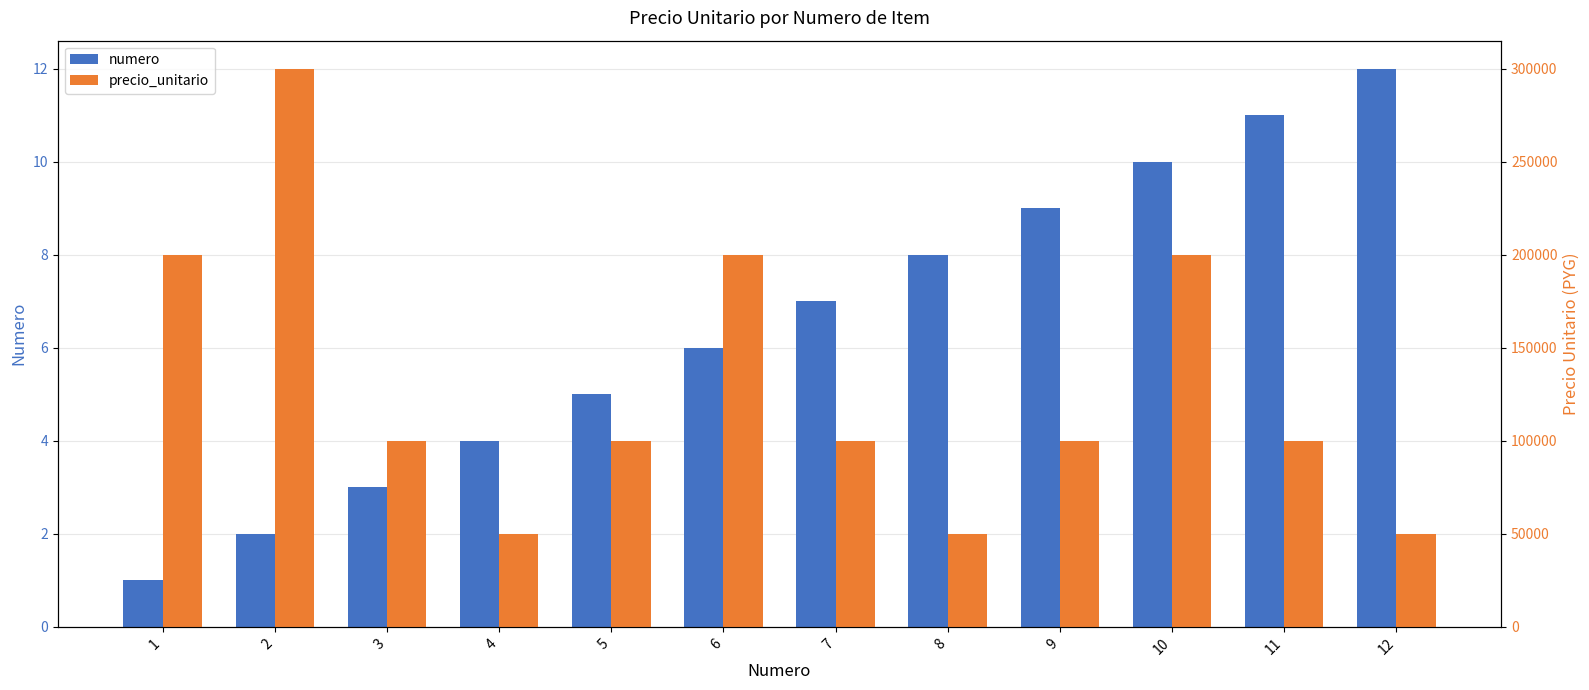

List the series in order of their peak value, lowest first.

numero, precio_unitario